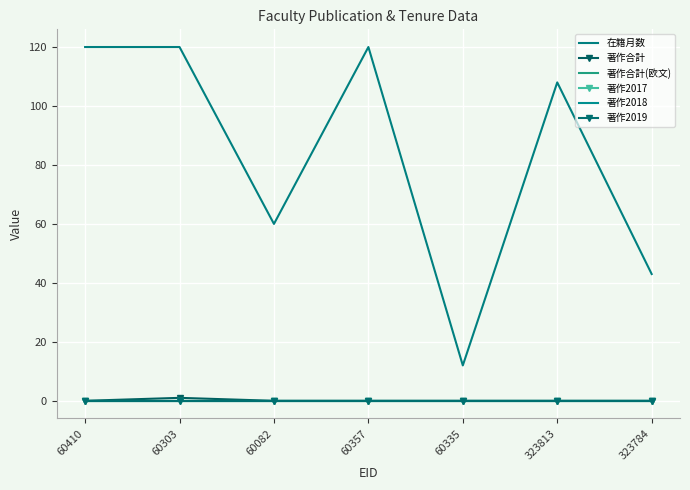

List the labels in order of 著作2017 value, smallest first.

60410, 60303, 60082, 60357, 60335, 323813, 323784